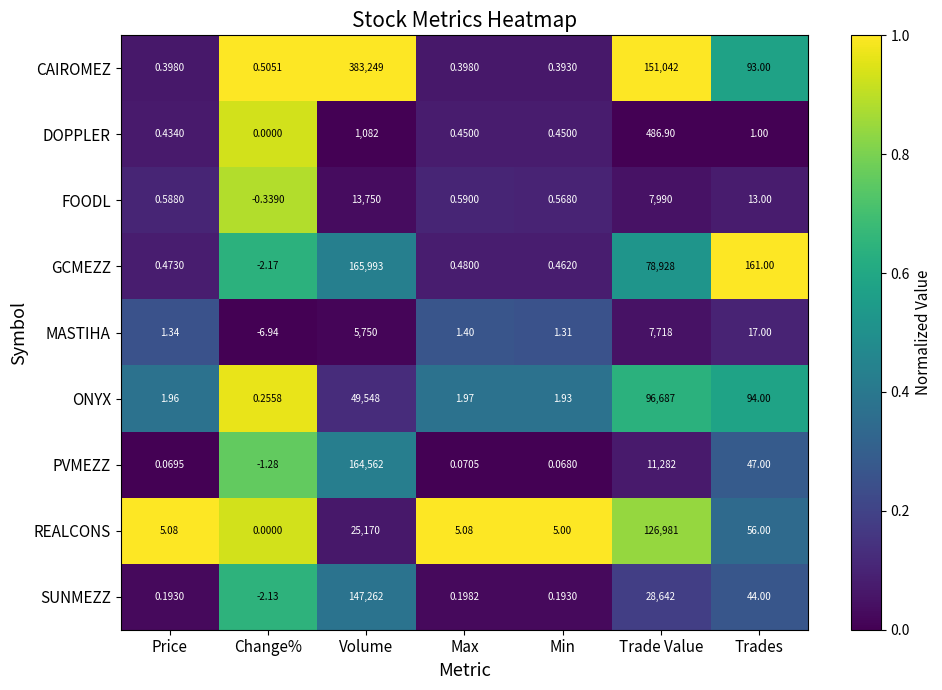

Rank the series by their maximum value, from lowest to highest.

DOPPLER, MASTIHA, FOODL, ONYX, REALCONS, SUNMEZZ, PVMEZZ, GCMEZZ, CAIROMEZ